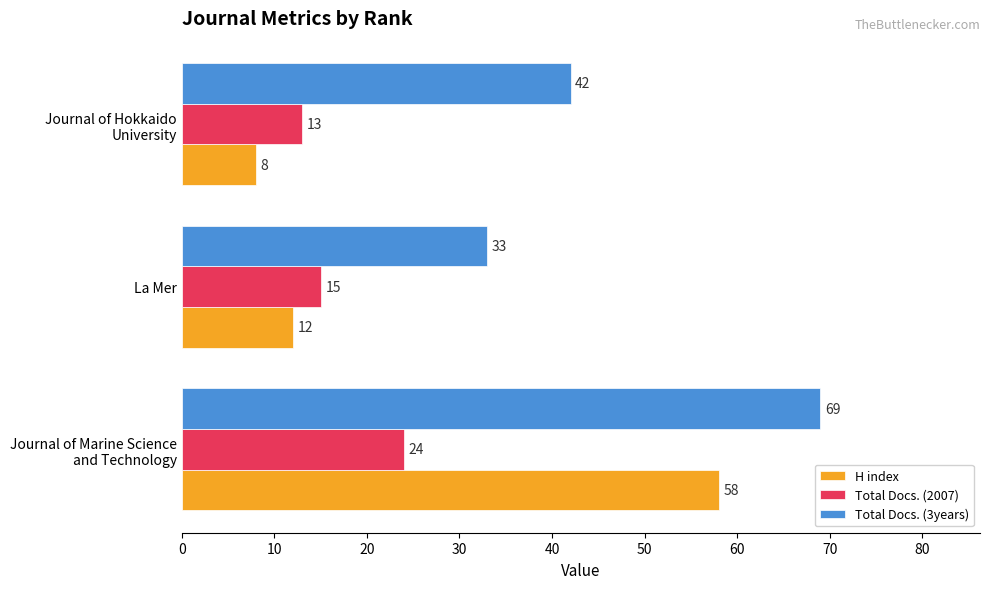

What is the sum of all H index values?

78